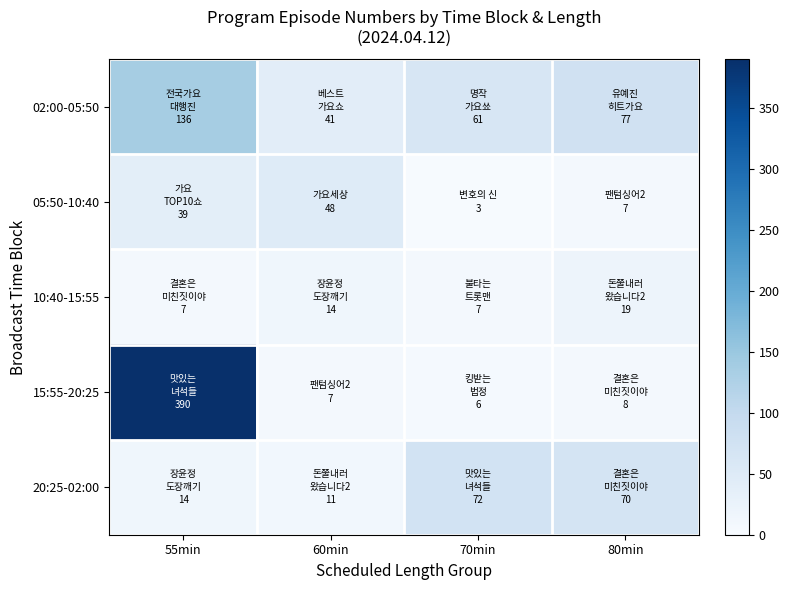

Reading left to right, what are all the values shown in this chart?

02:00-05:50: 55min=136	60min=41	70min=61	80min=77
05:50-10:40: 55min=39	60min=48	70min=3	80min=7
10:40-15:55: 55min=7	60min=14	70min=7	80min=19
15:55-20:25: 55min=390	60min=7	70min=6	80min=8
20:25-02:00: 55min=14	60min=11	70min=72	80min=70